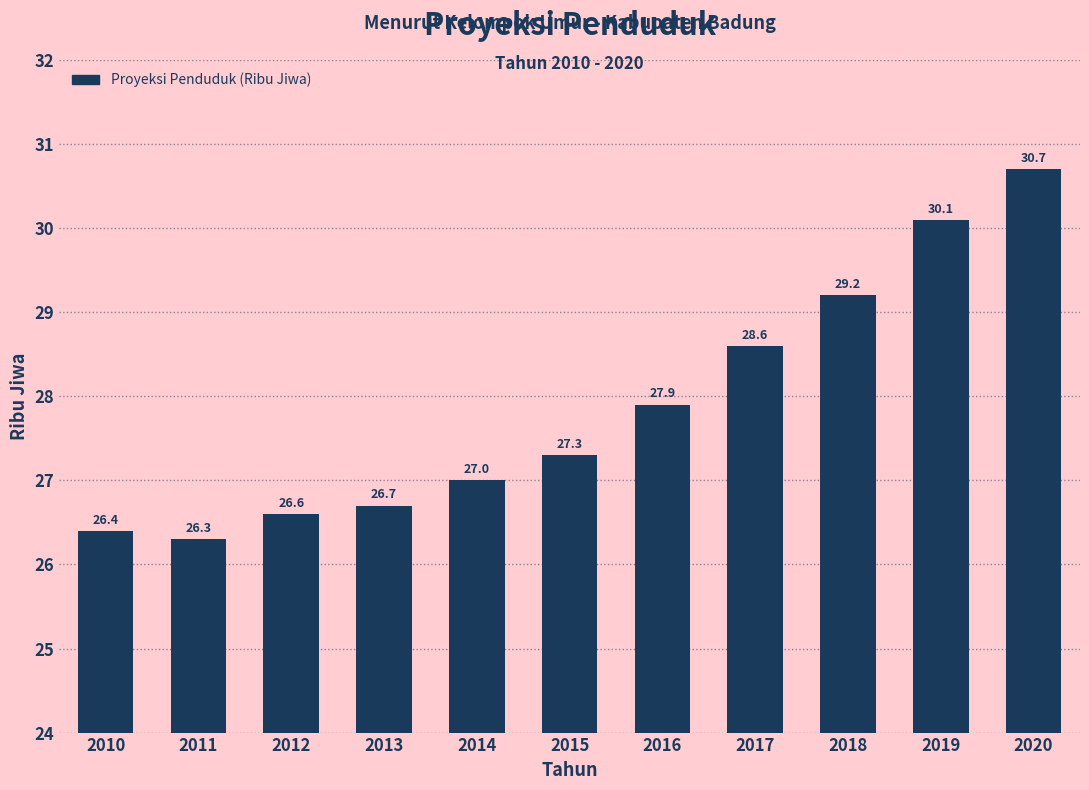

Reading left to right, what are all the values shown in this chart?

2010=26.4	2011=26.3	2012=26.6	2013=26.7	2014=27.0	2015=27.3	2016=27.9	2017=28.6	2018=29.2	2019=30.1	2020=30.7